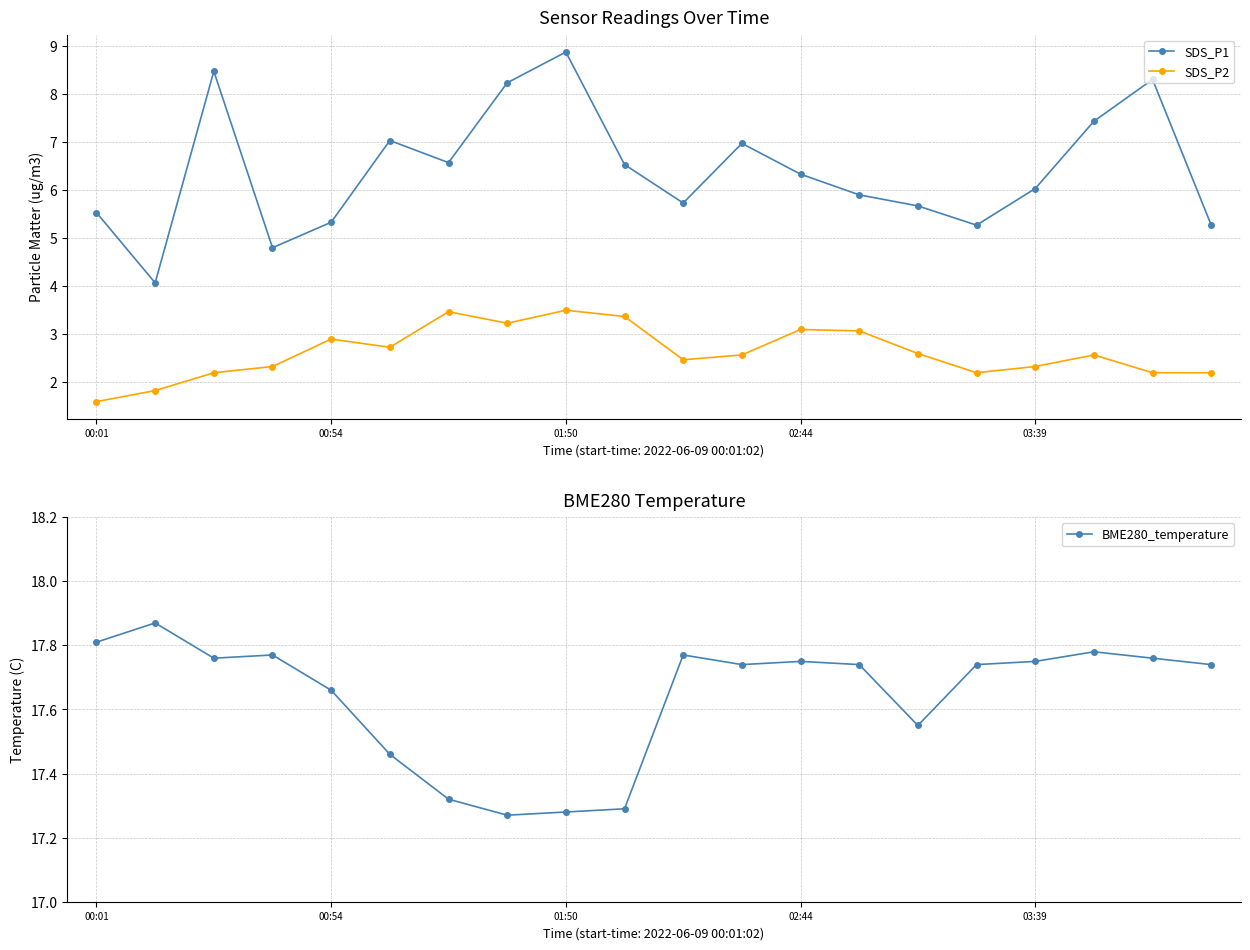

How many interior local valleys does the SDS_P1 series have?

5